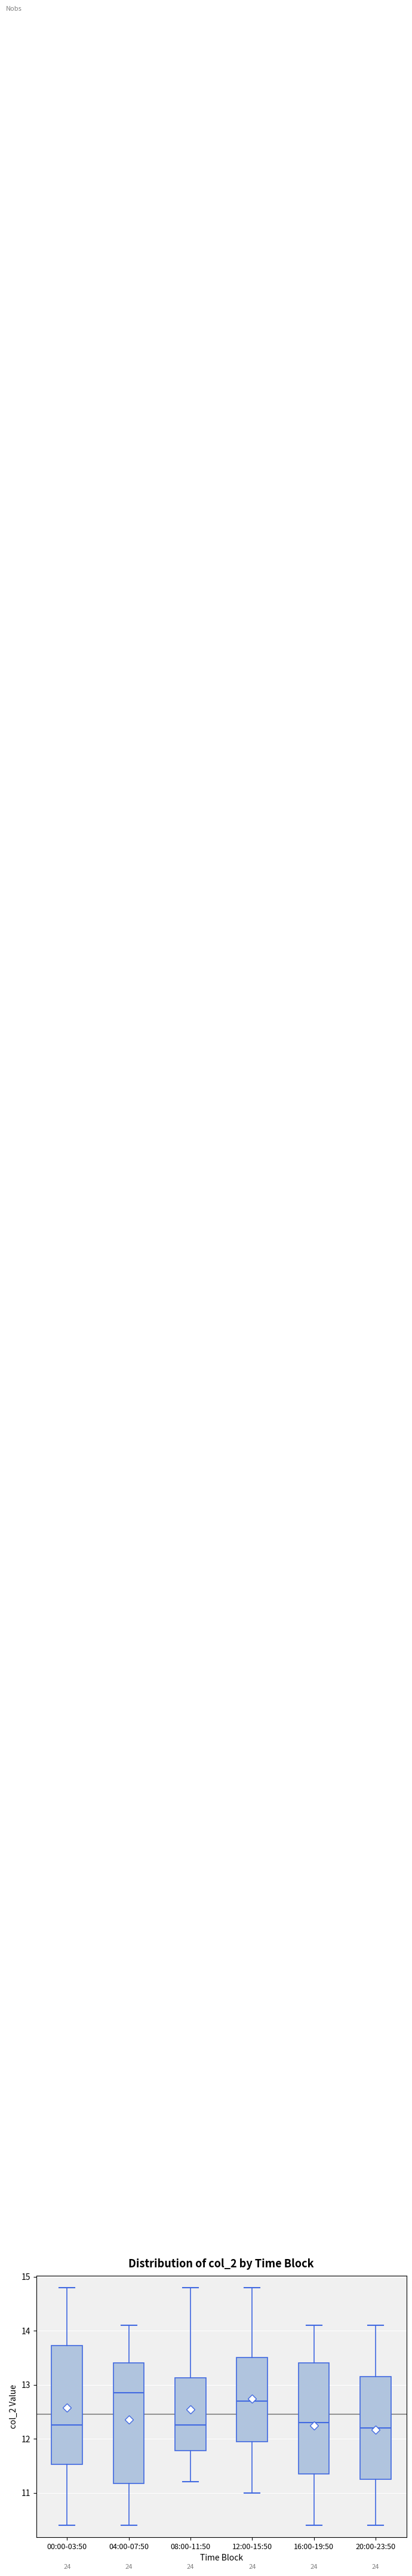

Reading left to right, read every box against the y-axis: the position of its median line, the range the box covers, and the ends of its whiskers. The values are not printed on the chart, so give them approximately, as read against the axis.

00:00-03:50: median 12.3, box 11.5 to 13.7, whiskers 10.4 to 14.8
04:00-07:50: median 12.9, box 11.2 to 13.4, whiskers 10.4 to 14.1
08:00-11:50: median 12.3, box 11.8 to 13.1, whiskers 11.2 to 14.8
12:00-15:50: median 12.7, box 12.0 to 13.5, whiskers 11.0 to 14.8
16:00-19:50: median 12.3, box 11.4 to 13.4, whiskers 10.4 to 14.1
20:00-23:50: median 12.2, box 11.3 to 13.2, whiskers 10.4 to 14.1